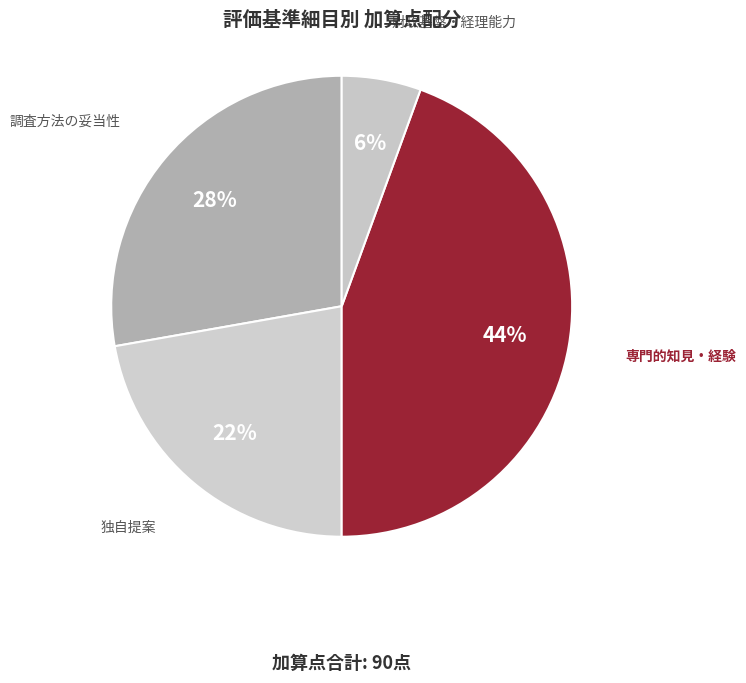

Count the number of slices in the pie.

4